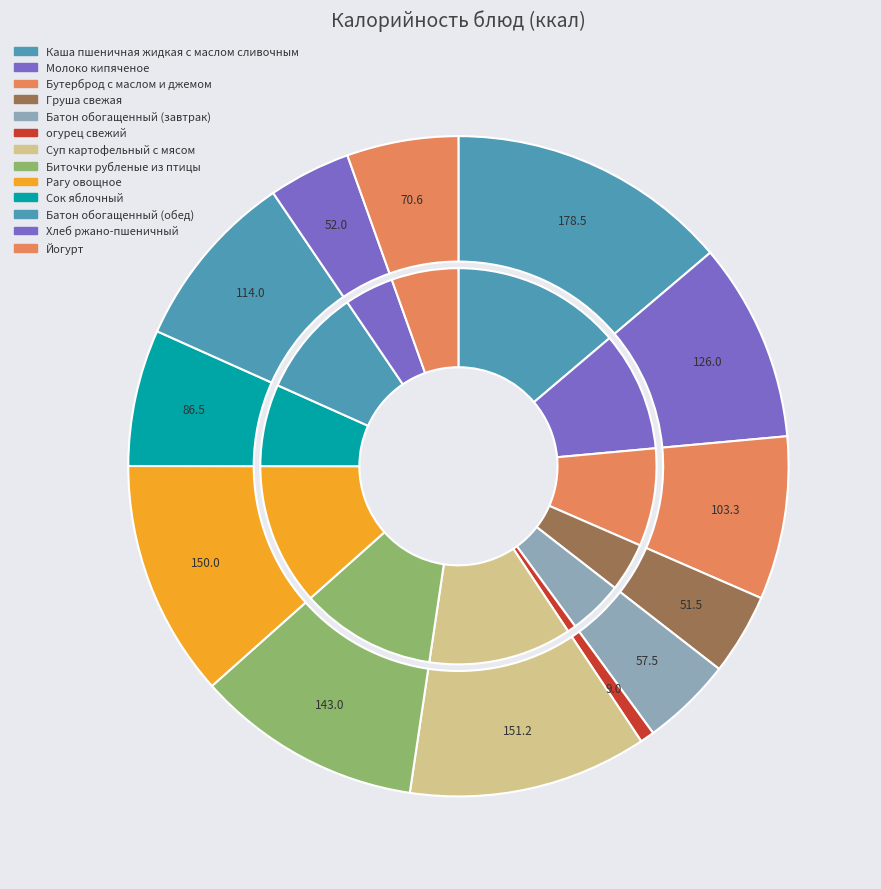

True or false: Каша пшеничная жидкая с маслом сливочным accounts for 14% of the total.

True